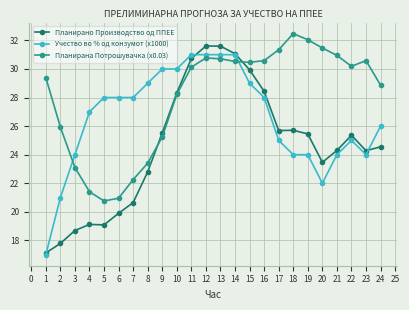

Which series has the widest spread of values?

Планирано Производство од ППЕЕ